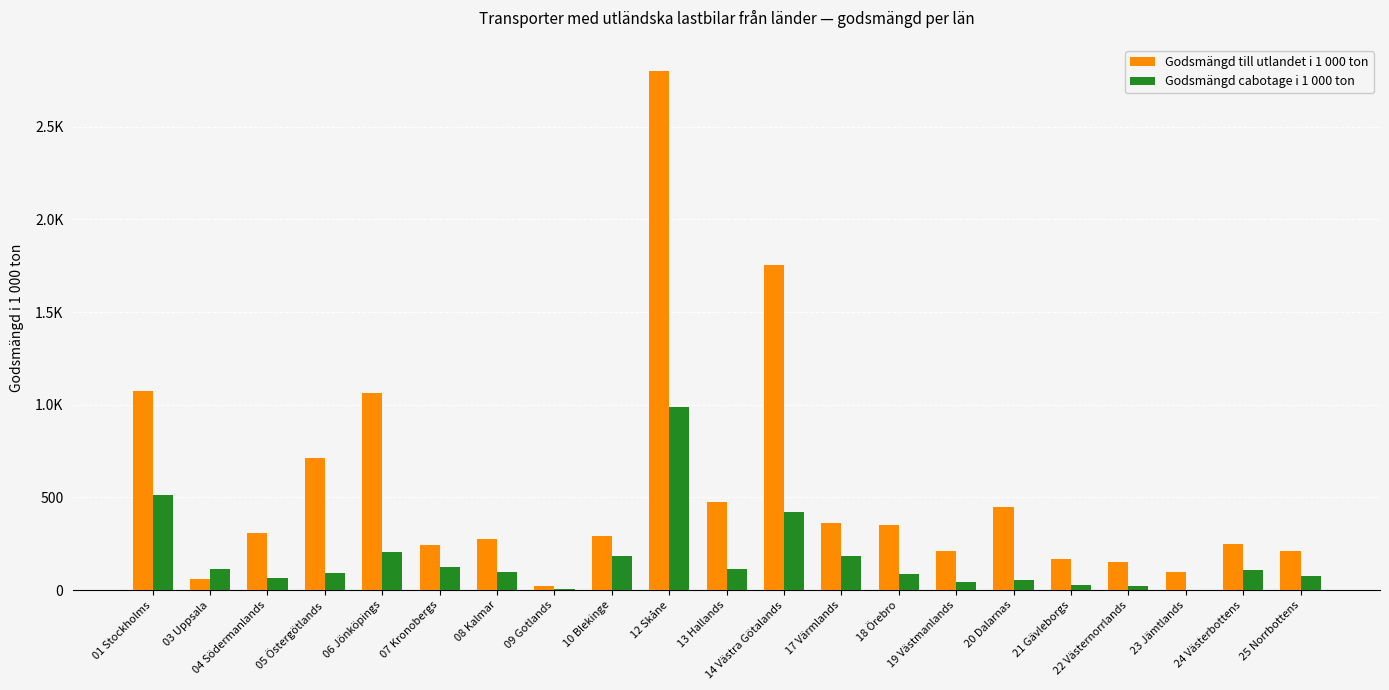

What are all the series names shown in the legend?

Godsmängd till utlandet i 1 000 ton, Godsmängd cabotage i 1 000 ton